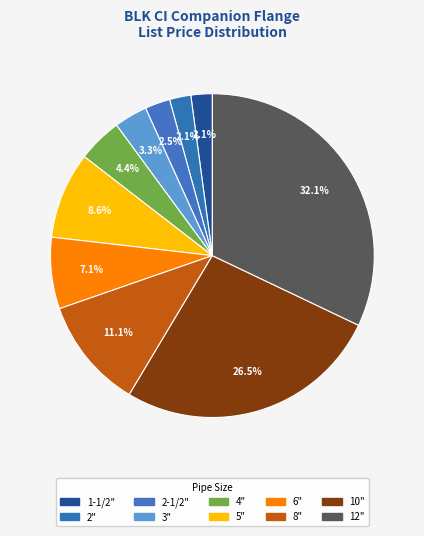

To the nearest percent, what portion does 4" represent?

4%